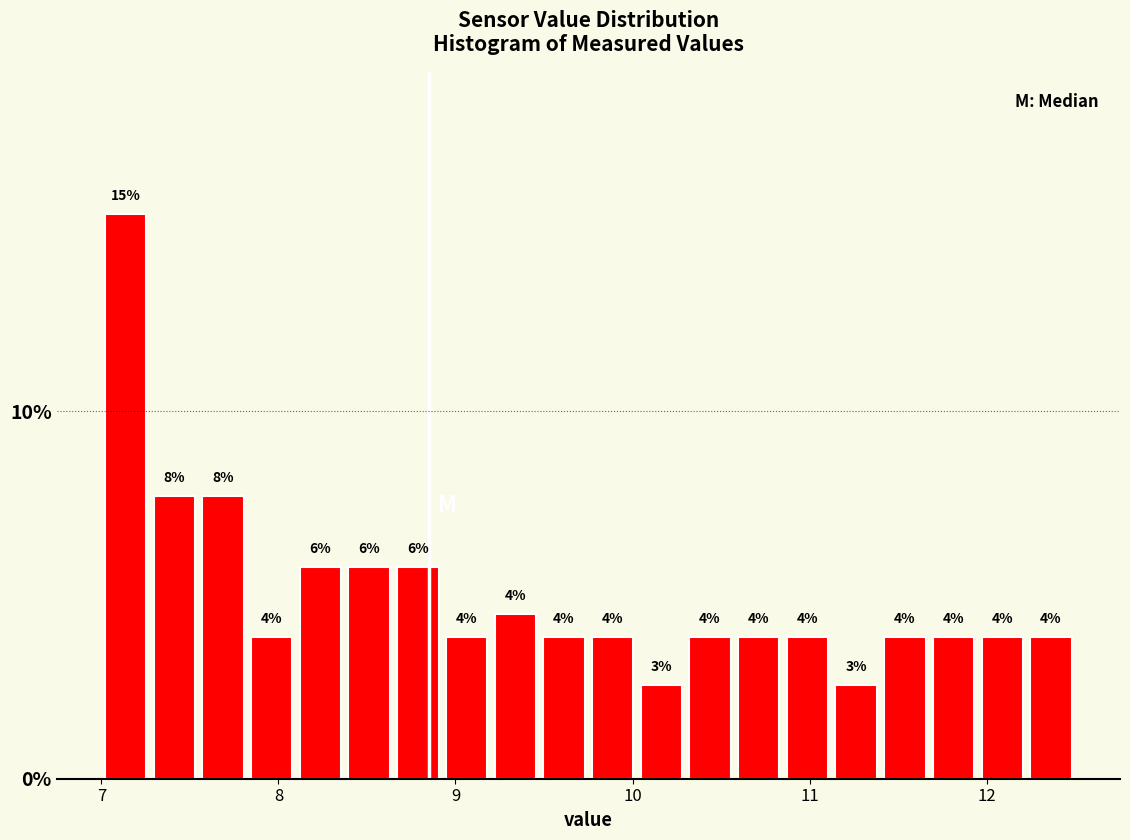

Around what value on the x-axis is the tallest bar? Give the approximate position of its centre, as read against the axis.

7.1